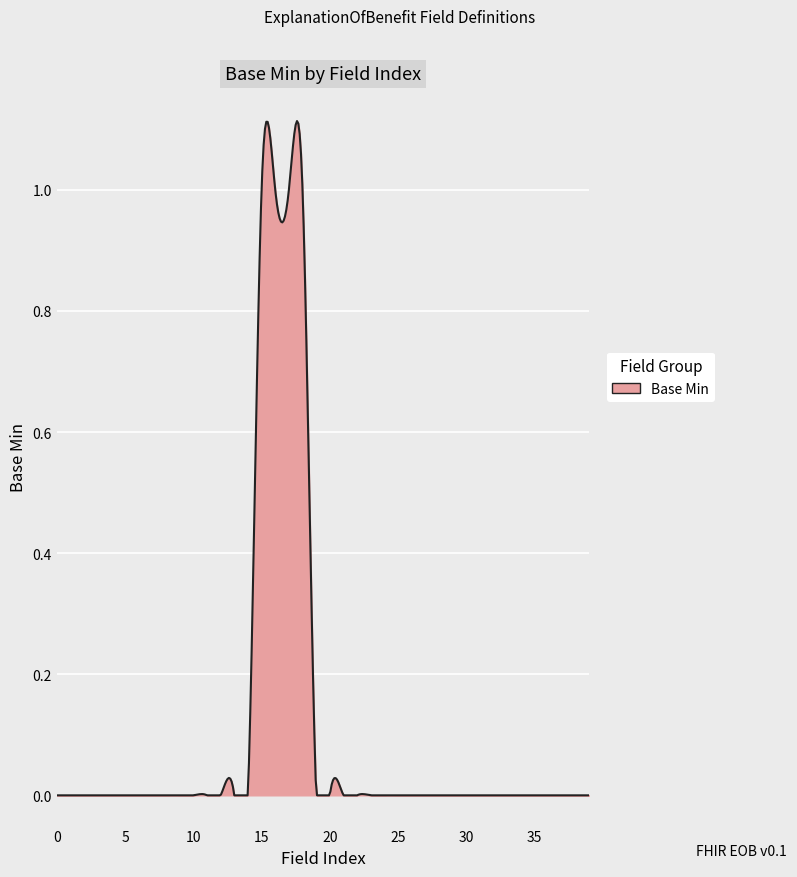

Reading left to right, extract all data points from this chart.

0=0	0=0	0=0	0=0	0=0	0=0	0=0	0=0	0=0	0=0	0=0	0=0	0=0	0=0	0=0	1=1	1=1	1=1	1=1	0=0	0=0	0=0	0=0	0=0	0=0	0=0	0=0	0=0	0=0	0=0	0=0	0=0	0=0	0=0	0=0	0=0	0=0	0=0	0=0	0=0